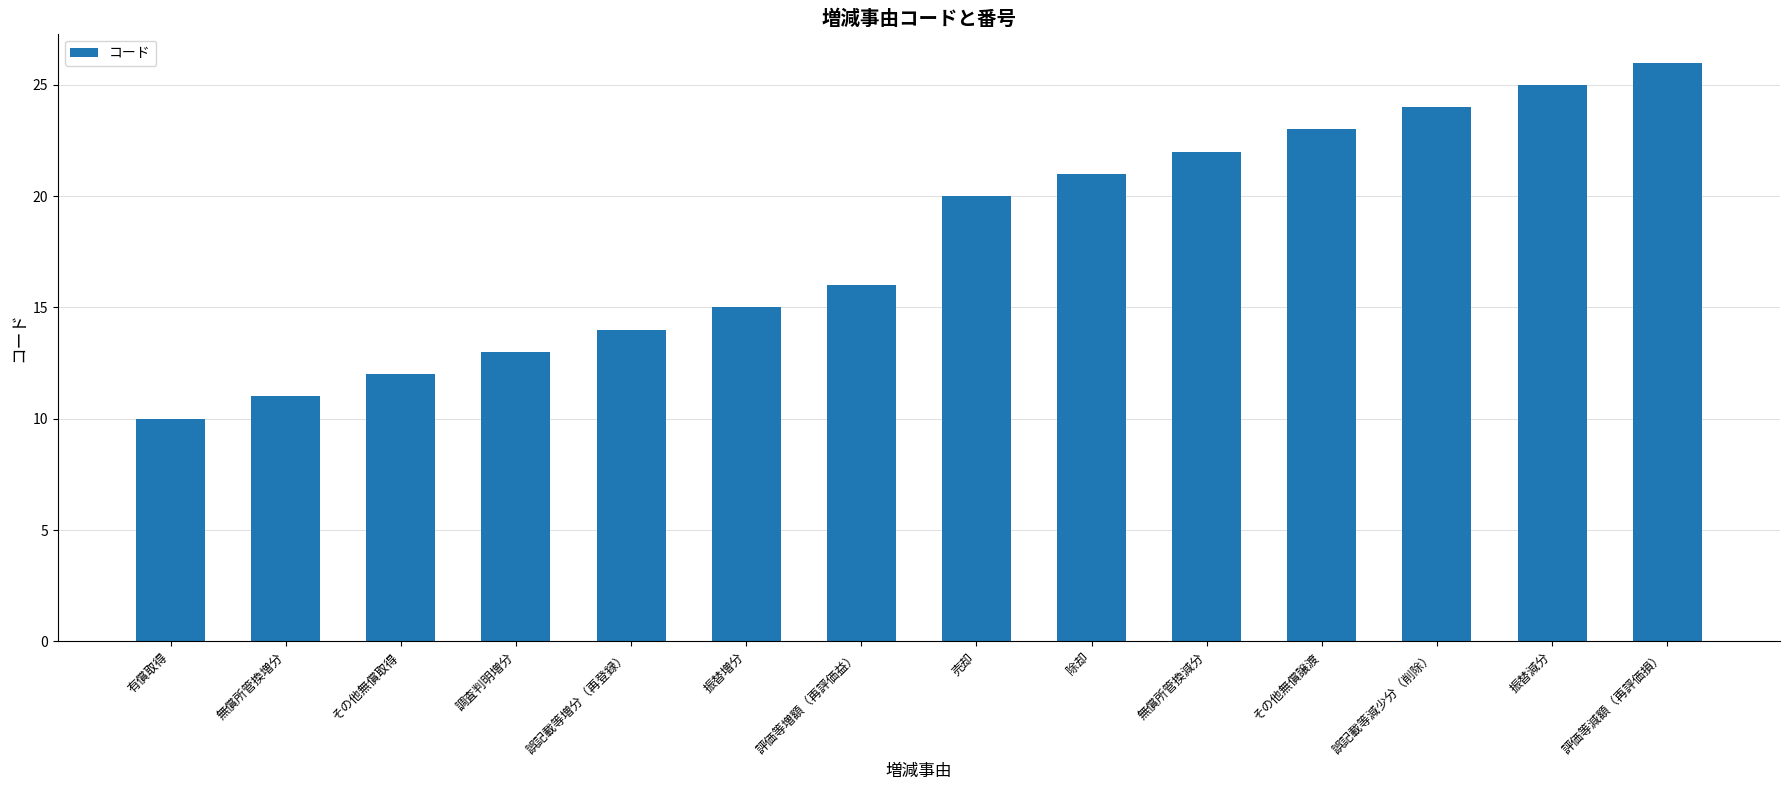

What is the approximate value at その他無償取得, to the nearest 5?

10